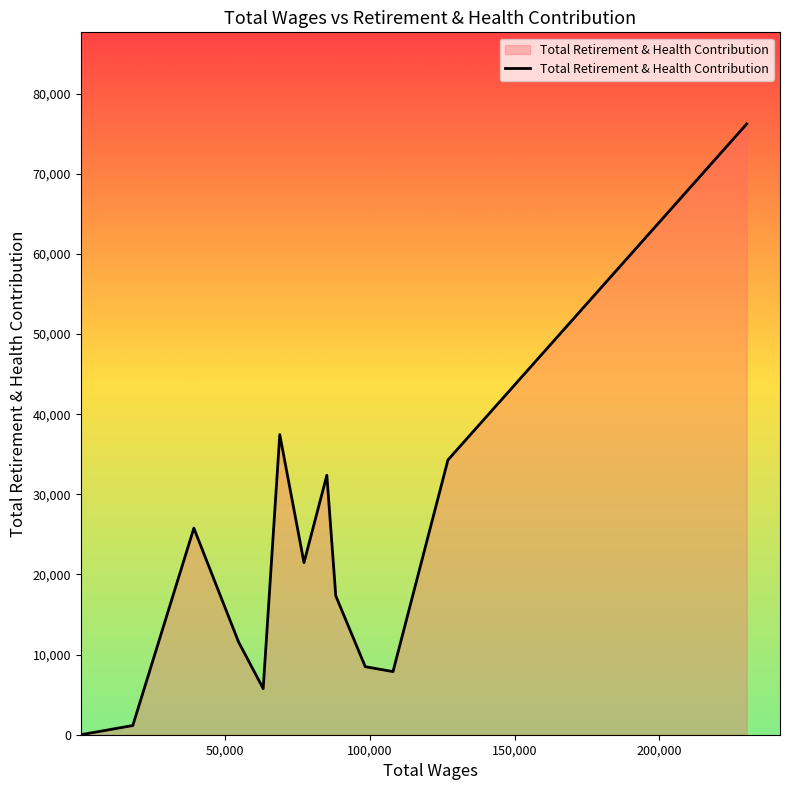

Does the chart have visible grid lines?

No